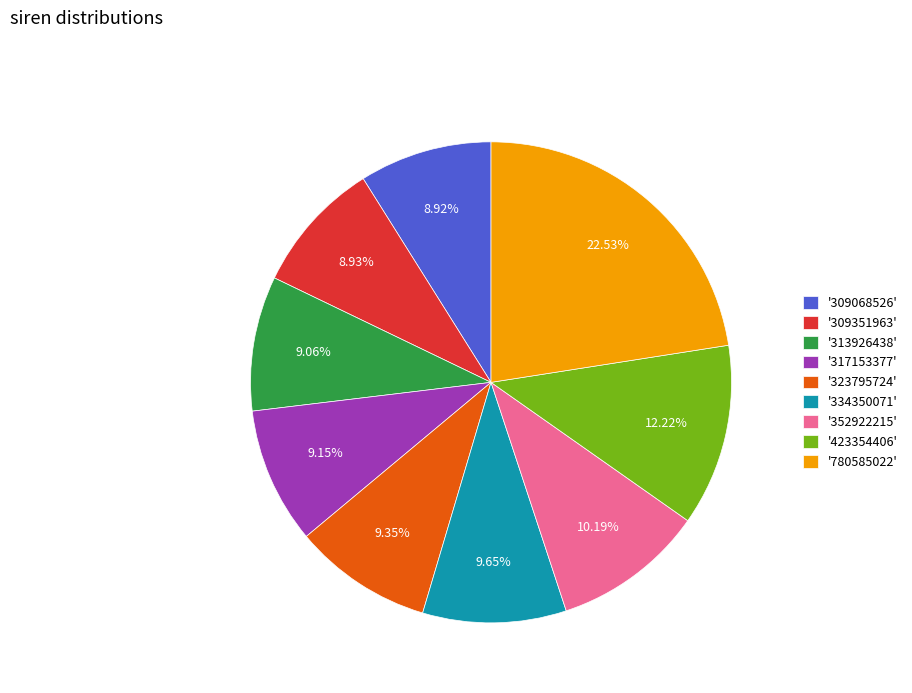

Does '309068526' represent more than half of the total?

No